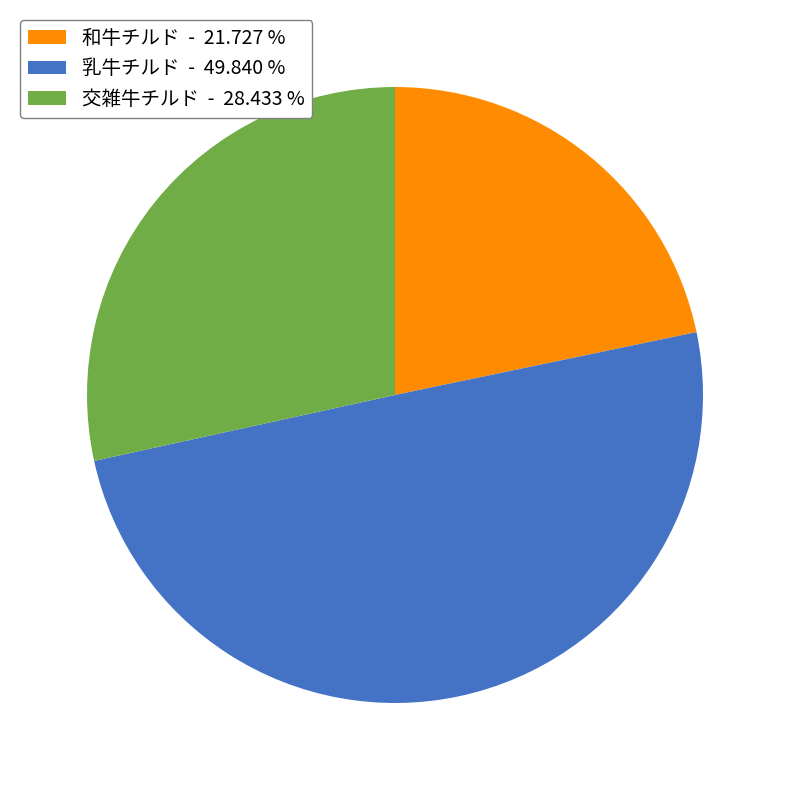

Is it true that 乳牛チルド is 39% of the pie?

False